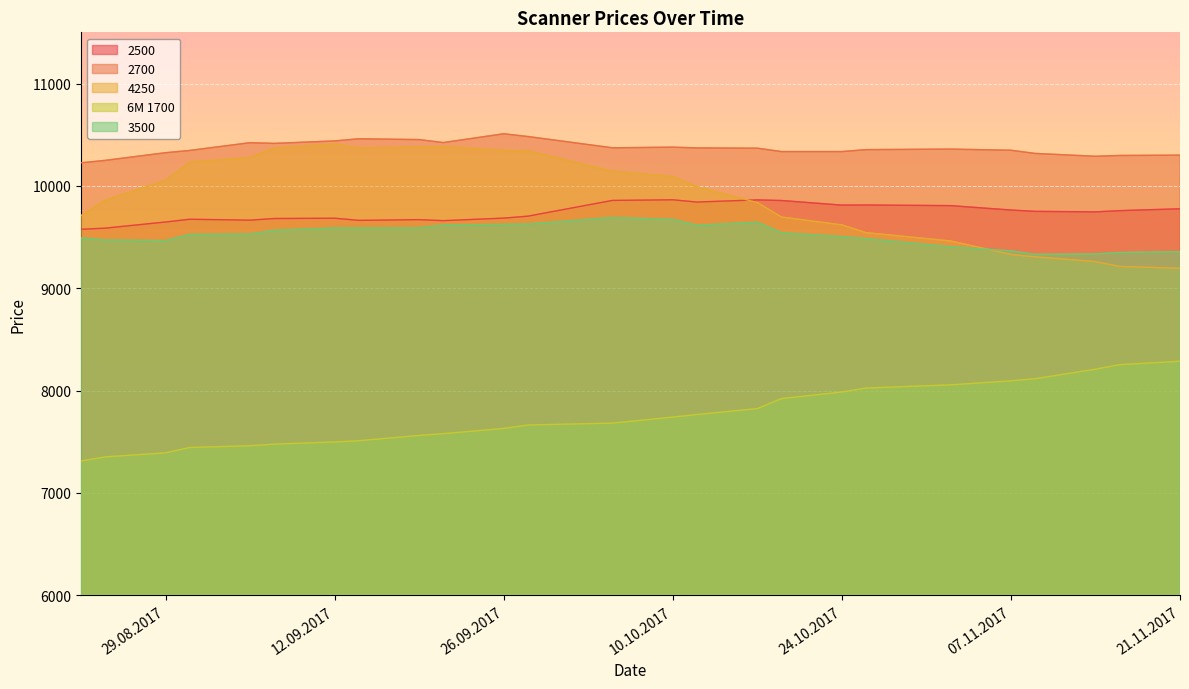

How many interior local peaks does the 3500 series have?

3